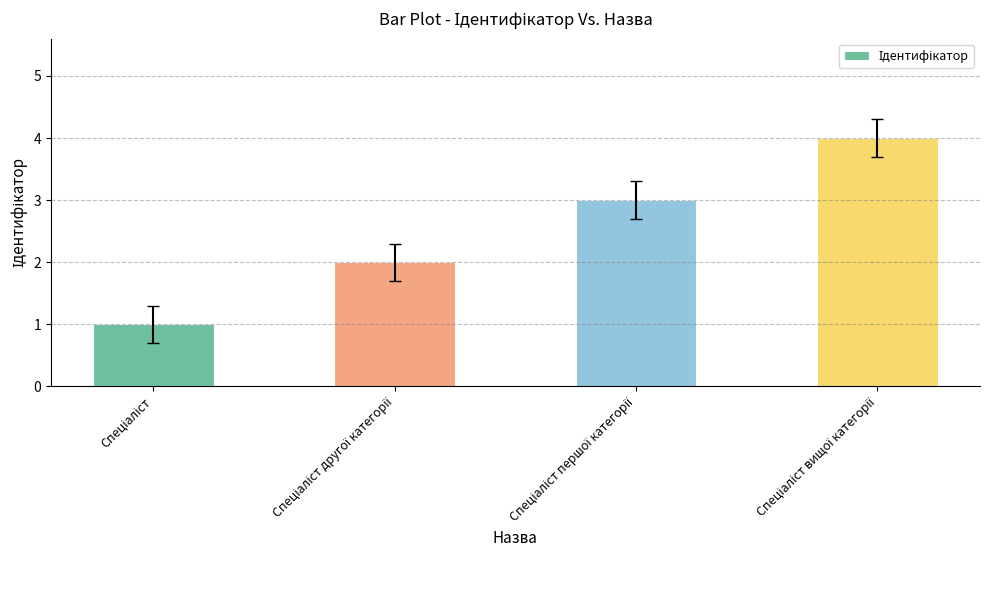

What is the difference between the maximum and minimum values?

3